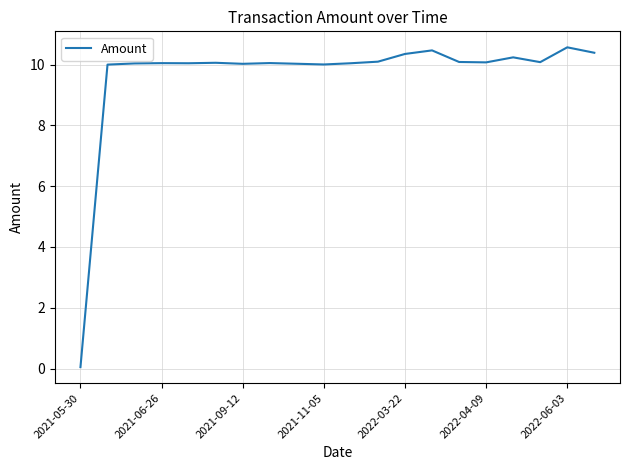

What is the difference between the maximum and minimum values?

10.5